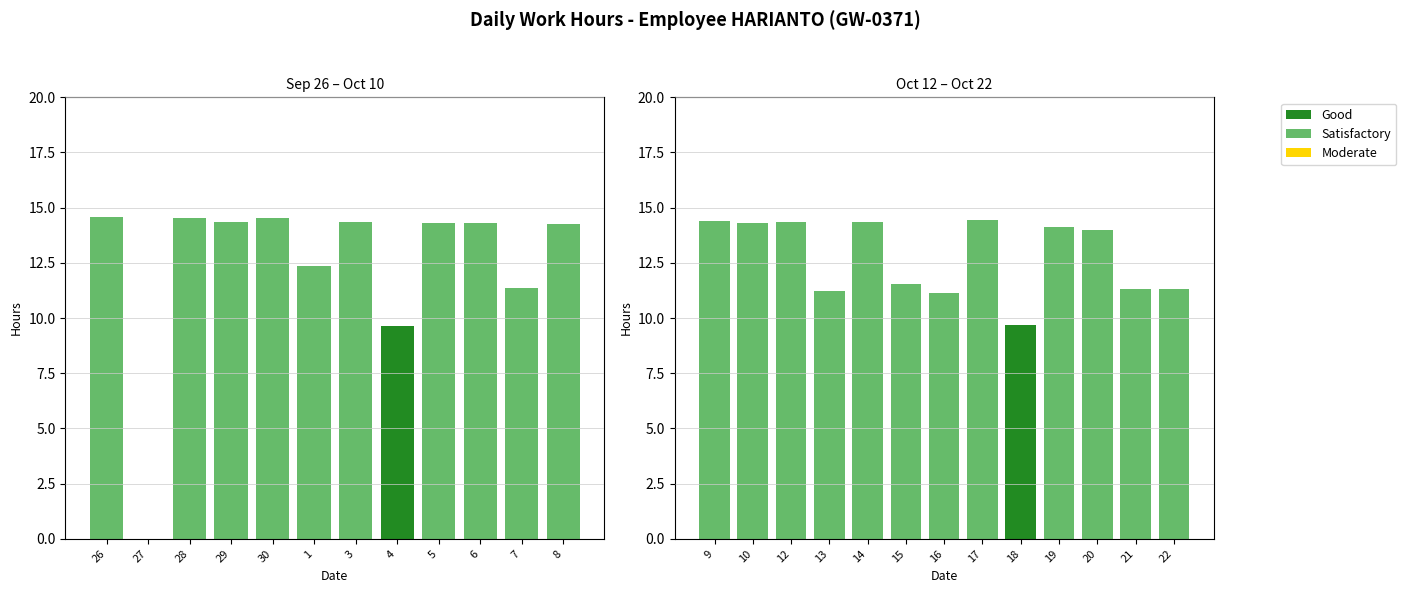

Where does the data first go above 14?

26